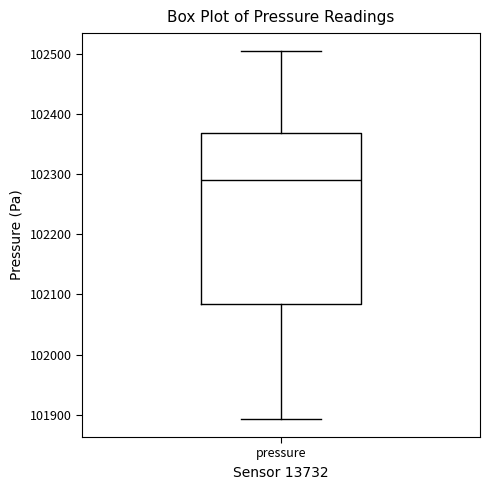

Read this box plot against the y-axis: the position of the median line, the range covered by the box, and the ends of both whiskers. The values are not printed on the chart, so give them approximately, as read against the axis.

median 102290, box 102080 to 102370, whiskers 101890 to 102500